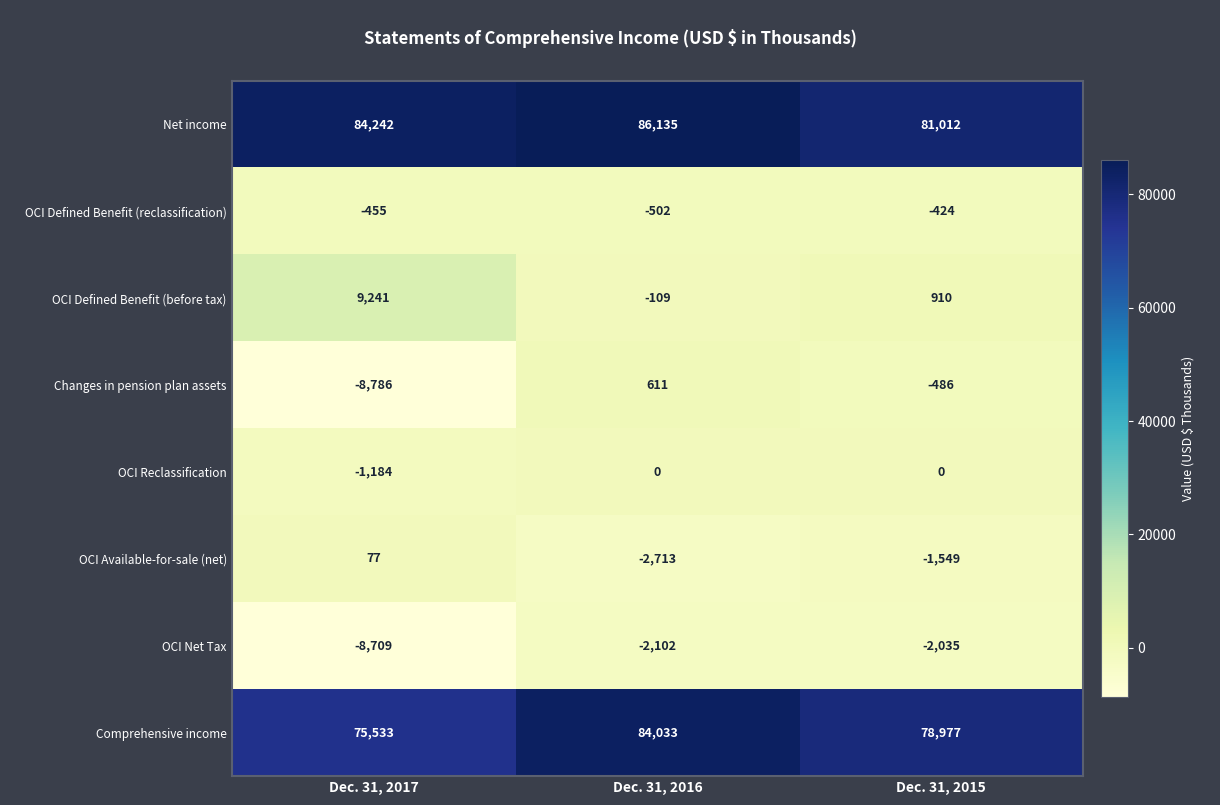

At how many categories does at least one series exceed 23822?

3